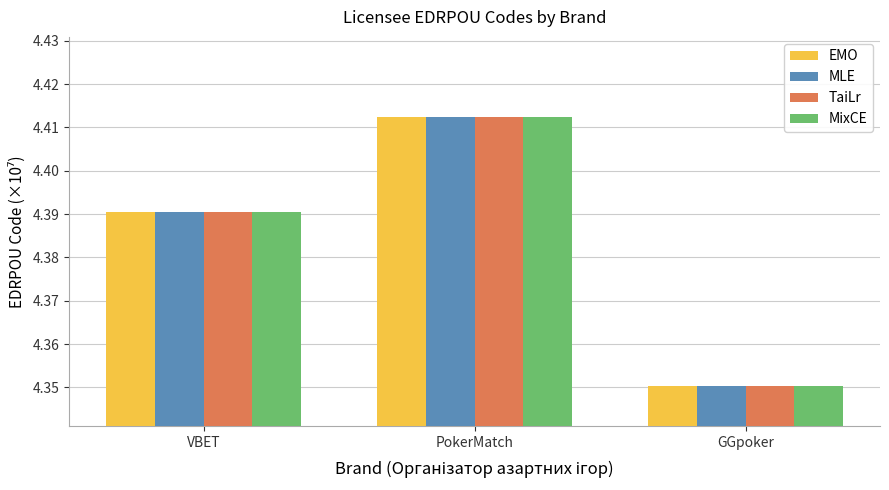

Rank the categories by MixCE value from lowest to highest.

GGpoker, VBET, PokerMatch